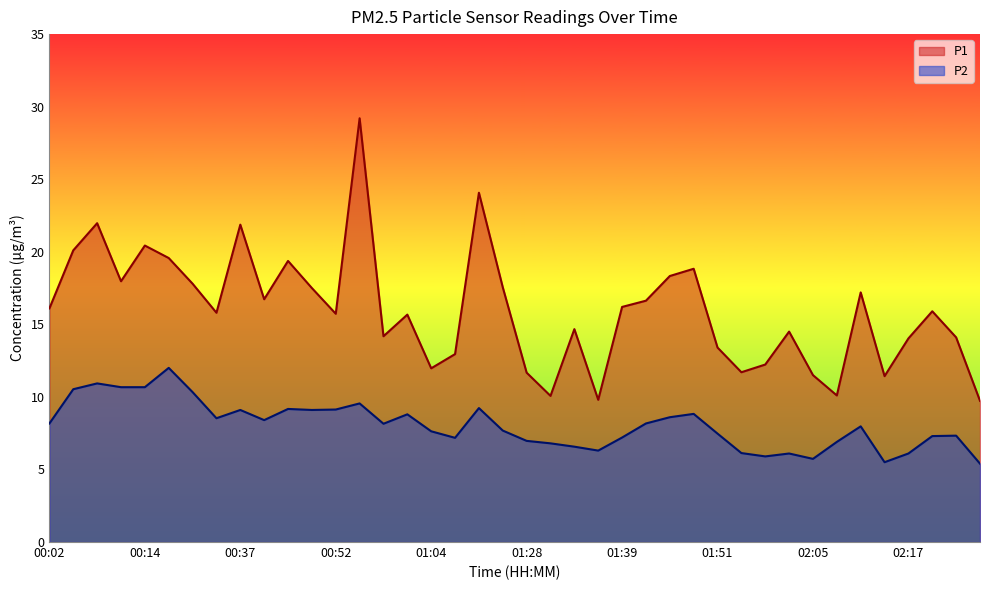

Is the value of P2 at 01:22 greater than the value of P1 at 02:14?

No